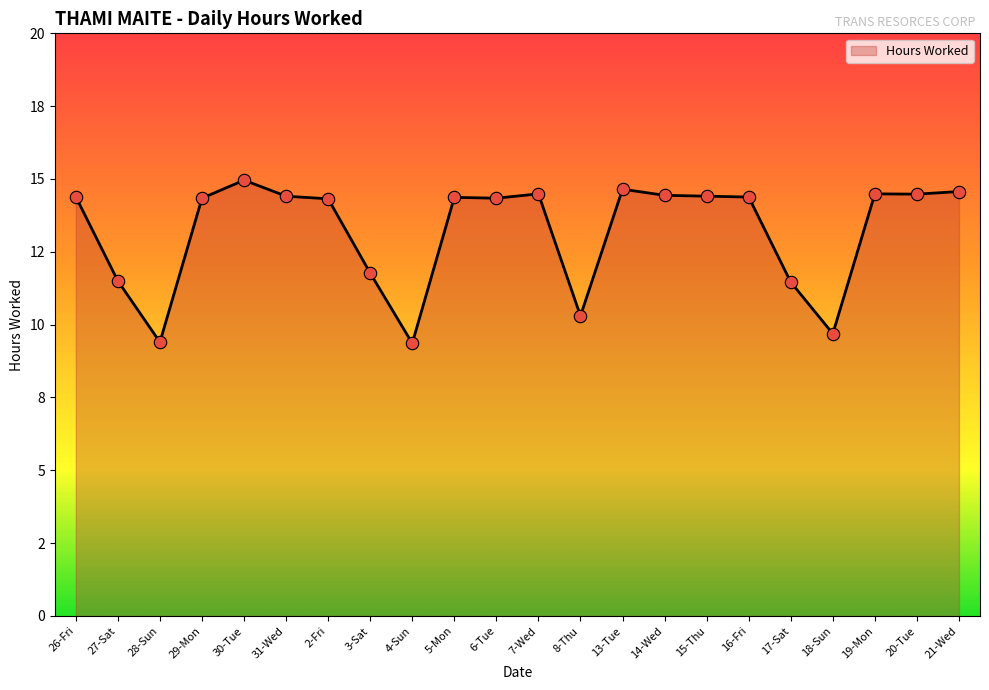

What is the change in value from 2-Fri to 17-Sat?

-2.9